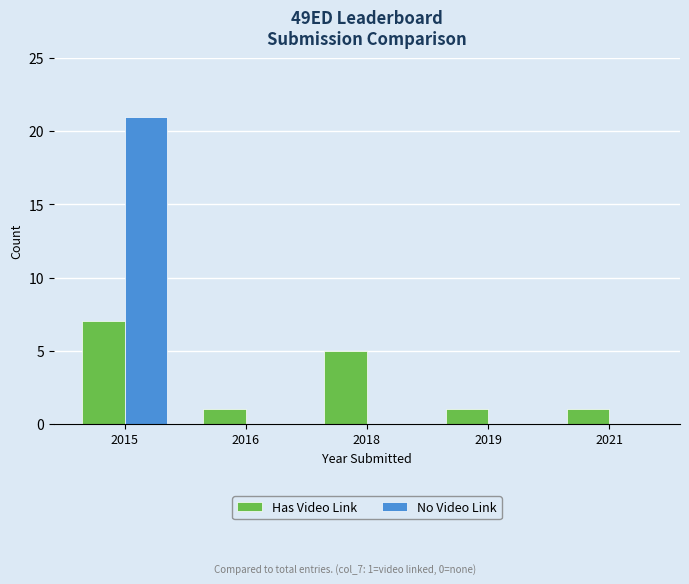

What are all the series names shown in the legend?

Has Video Link, No Video Link